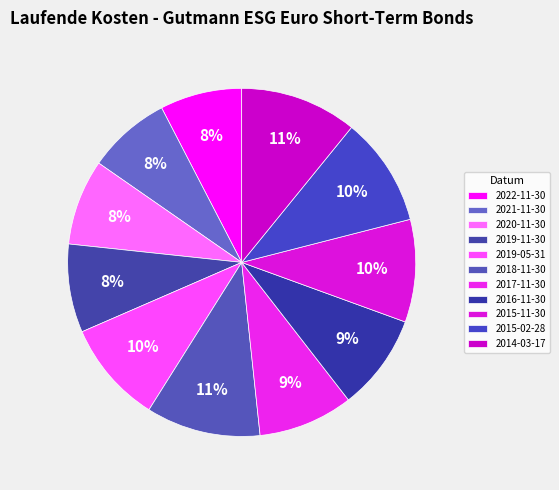

Combined, do 2019-05-31 and 2021-11-30 account for over 50%?

No